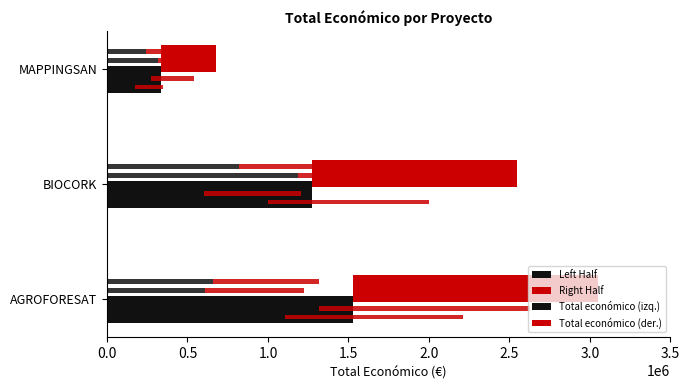

What position from the left is 0.5?

2